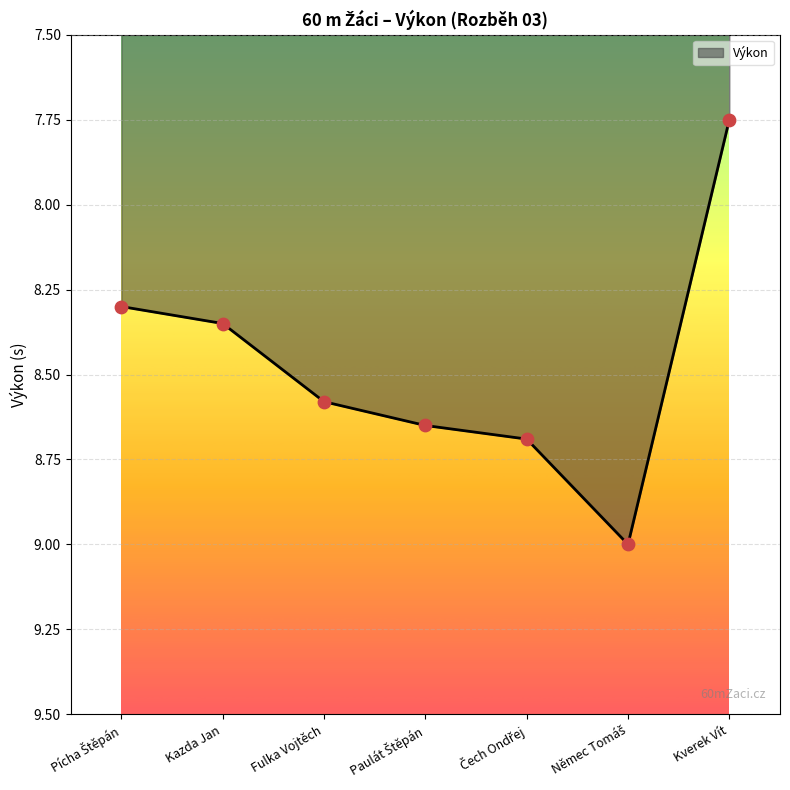

Approximately how many times larger is the value at Fulka Vojtěch compared to Kazda Jan?

1.0